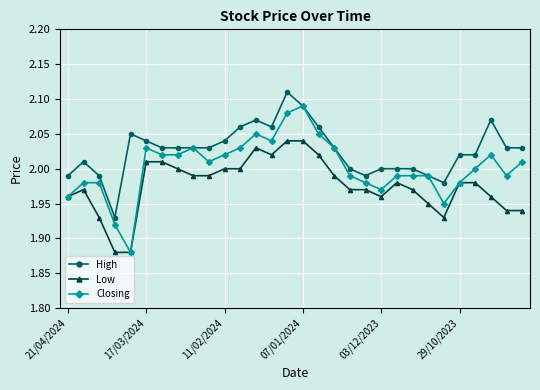

At how many categories does at least one series exceed 1?

30